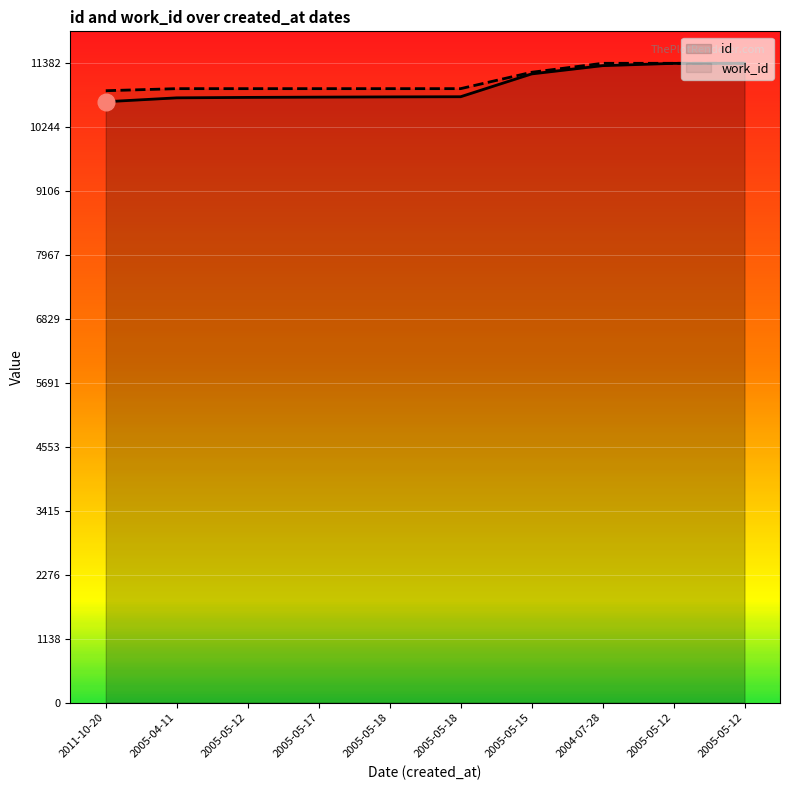

What is the label of the 2nd point from the left?

2005-04-11